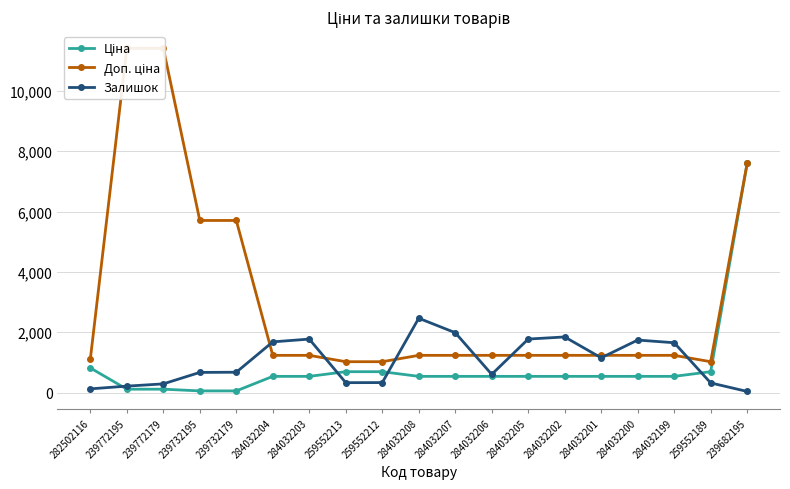

The Залишок series shows 2558.0 at 284032205. True or false?

False